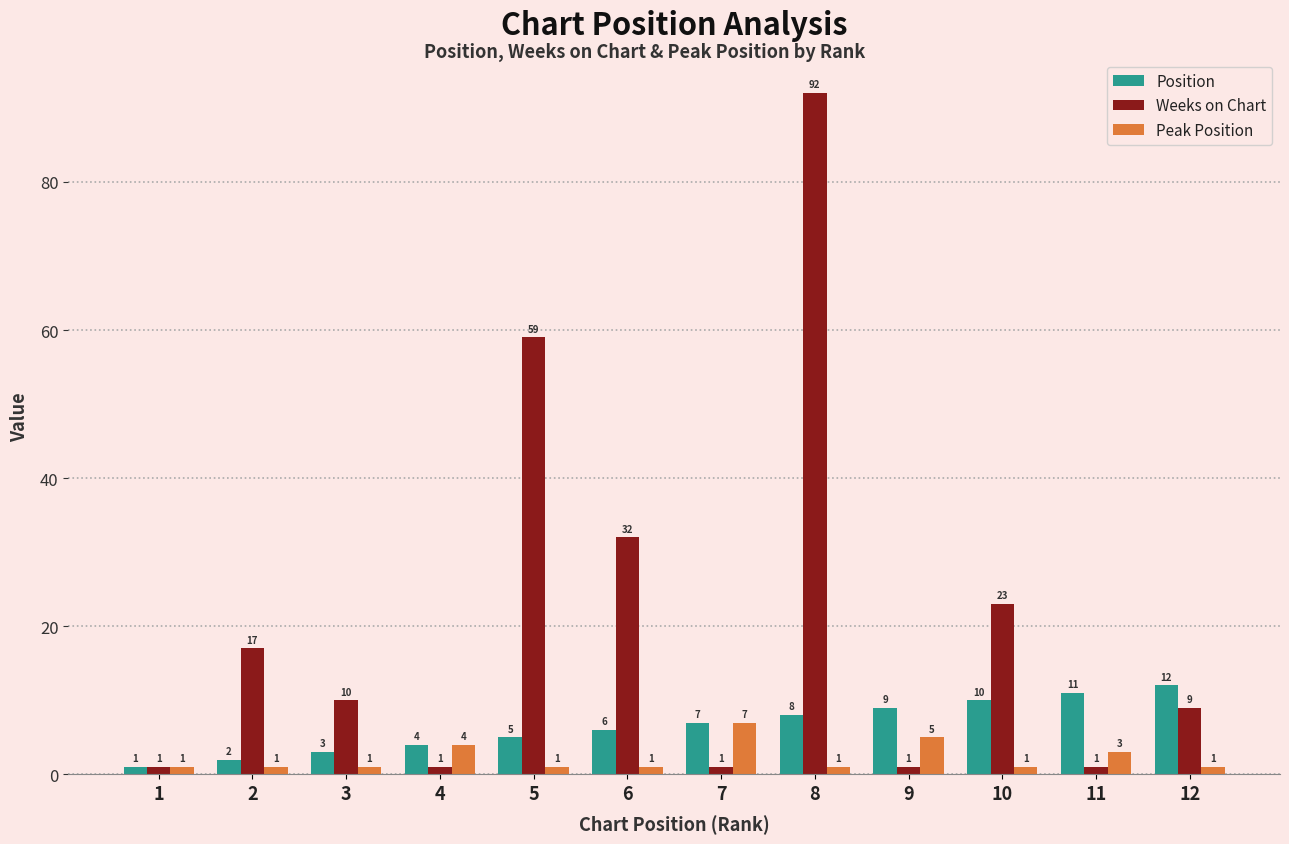

The value of Weeks on Chart at 7 is 1. True or false?

True